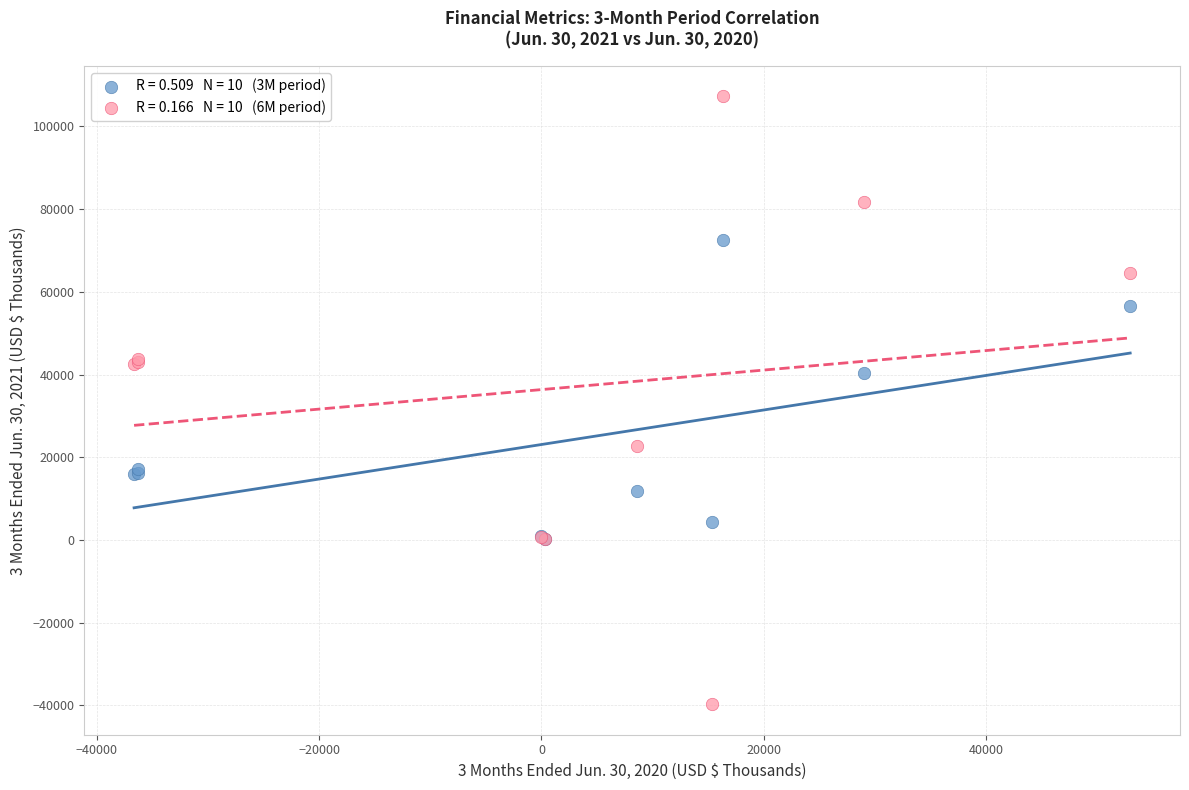

Across all series, what Y value is closest to 33756?

40477